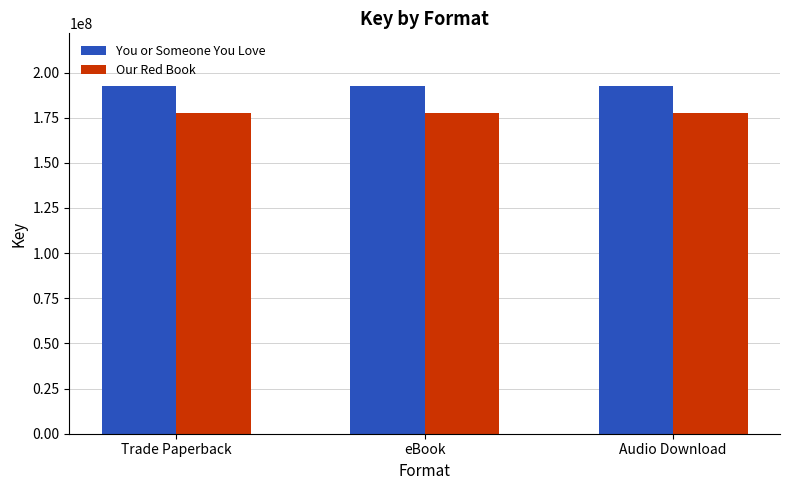

Reading left to right, extract all data points from this chart.

You or Someone You Love: 192783206	192783206	192783206
Our Red Book: 177705097	177705097	177705097